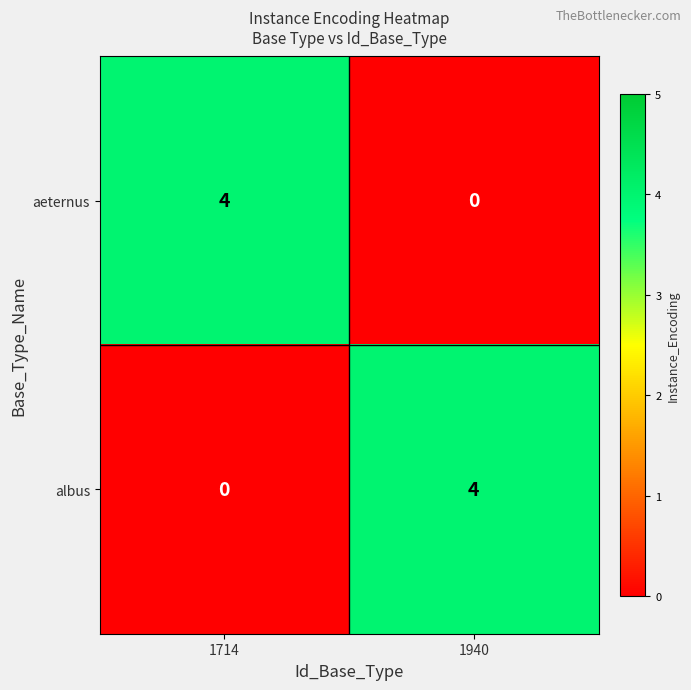

The aeternus series shows -2 at 1940. True or false?

False